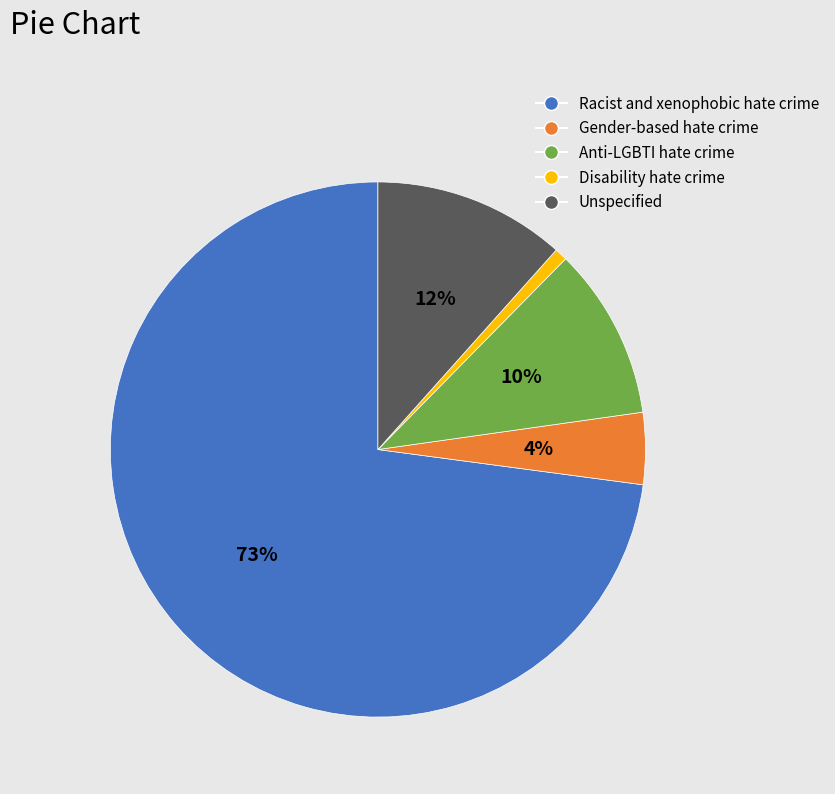

Combined, do Disability hate crime and Anti-LGBTI hate crime account for over 50%?

No